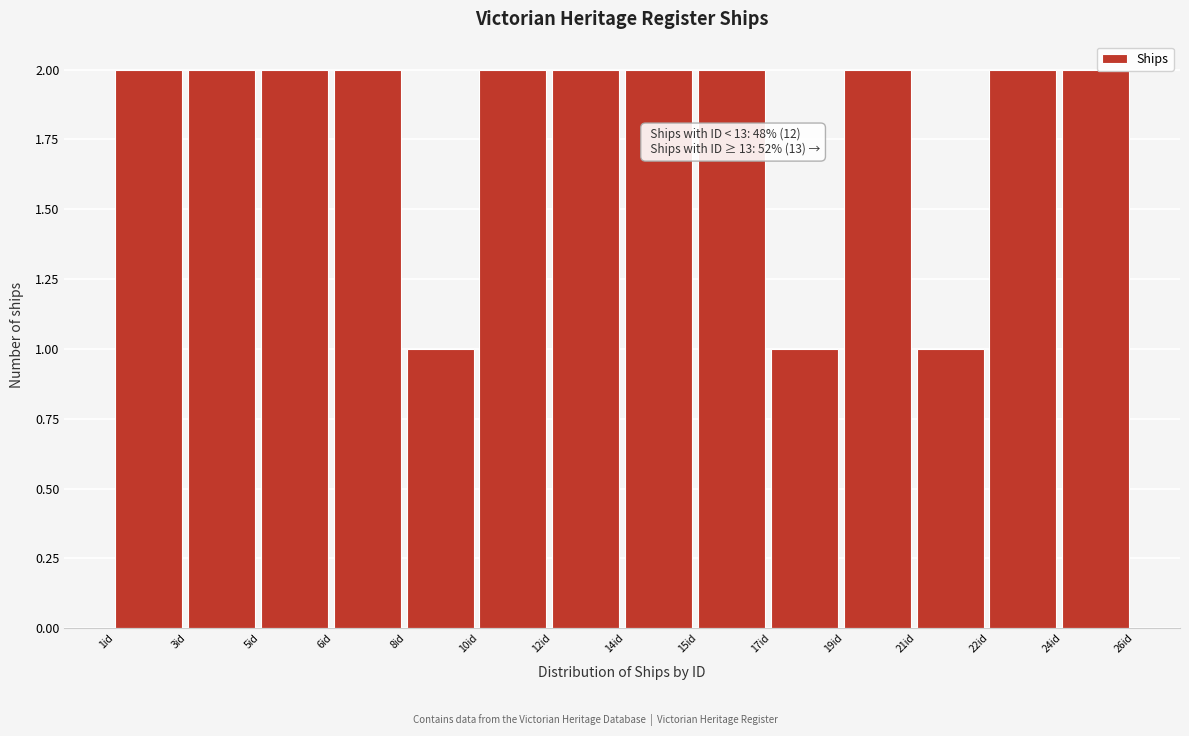

Reading left to right, list all the values displayed in this chart.

1id=2	3id=2	5id=2	6id=2	8id=1	10id=2	12id=2	14id=2	15id=2	17id=1	19id=2	21id=1	22id=2	24id=2